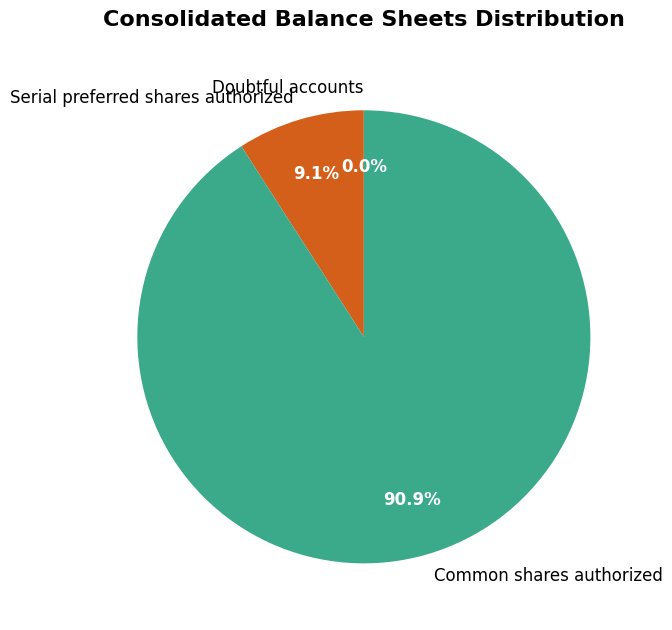

To the nearest percent, what percentage of the pie is Serial preferred shares authorized?

9%